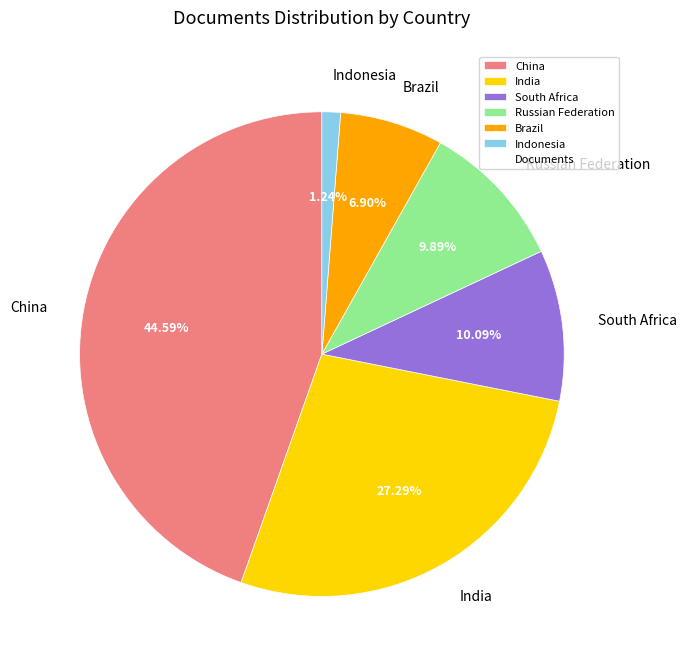

Count the number of slices in the pie.

6